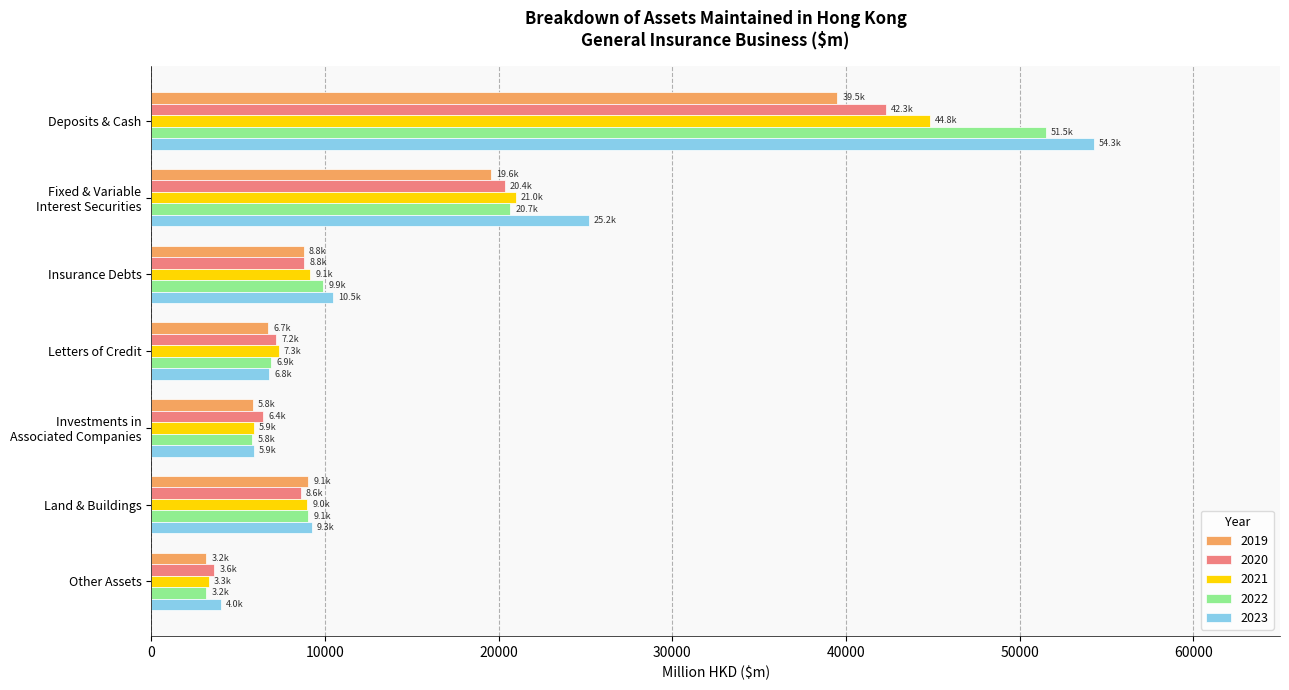

What is the total value across all series at Other Assets?

17260.2